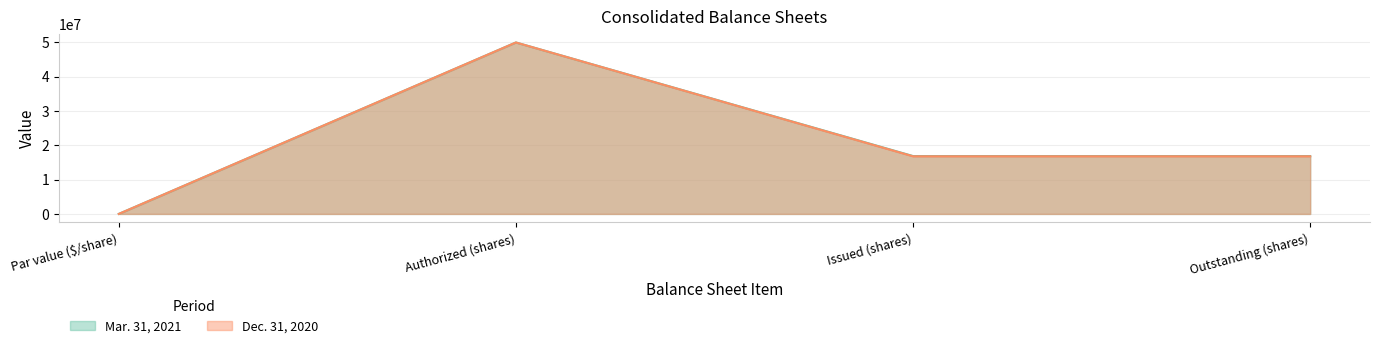

What are all the series names shown in the legend?

Mar. 31, 2021, Dec. 31, 2020